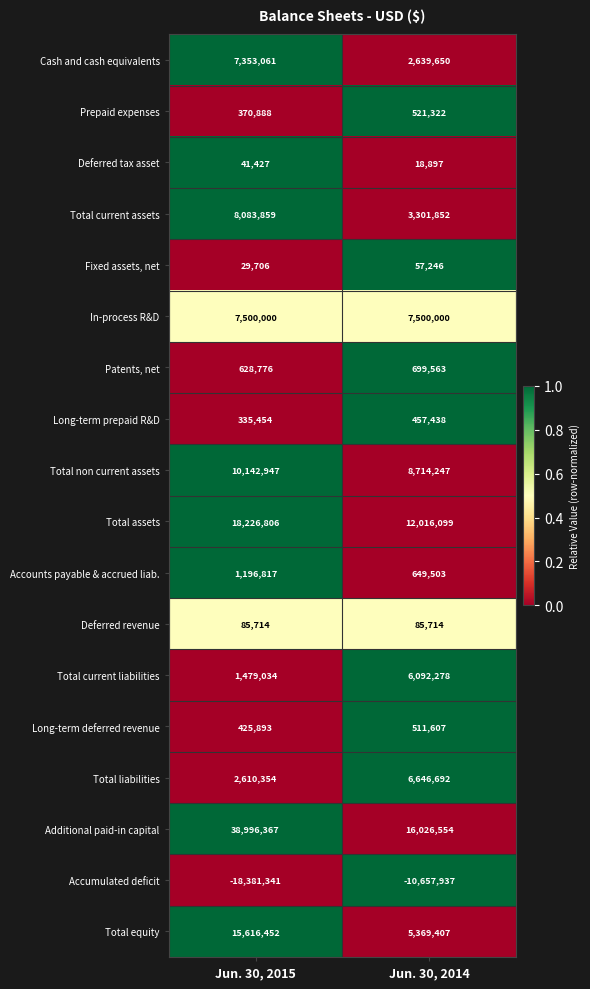

Rank the series at Jun. 30, 2015 from highest to lowest value.

Additional paid-in capital, Total assets, Total equity, Total non current assets, Total current assets, In-process R&D, Cash and cash equivalents, Total liabilities, Total current liabilities, Accounts payable & accrued liab., Patents, net, Long-term deferred revenue, Prepaid expenses, Long-term prepaid R&D, Deferred revenue, Deferred tax asset, Fixed assets, net, Accumulated deficit